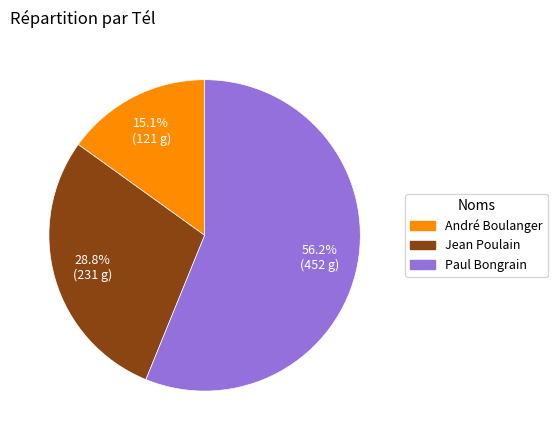

The Jean Poulain slice represents 35% of the pie. True or false?

False